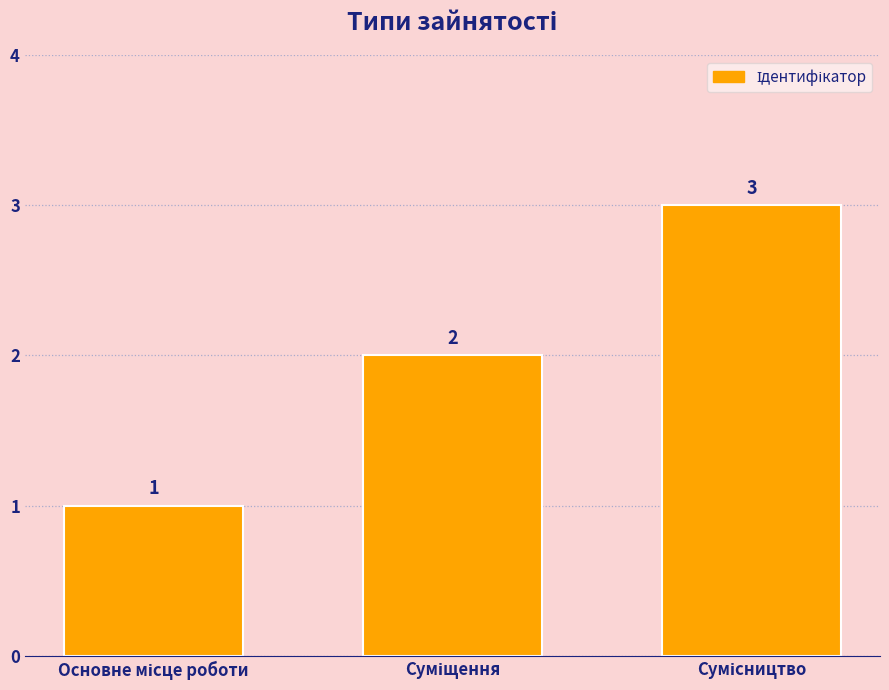

What is the value of the 3rd bar from the left?

3